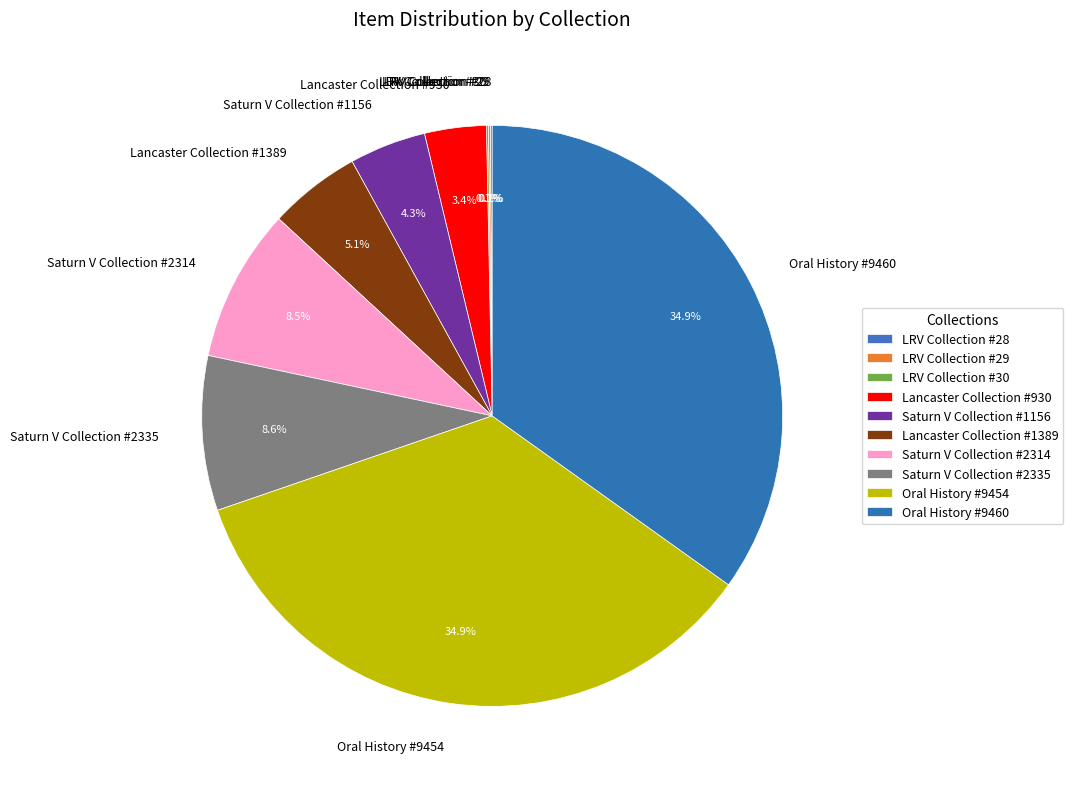

Does any single category account for the majority?

No